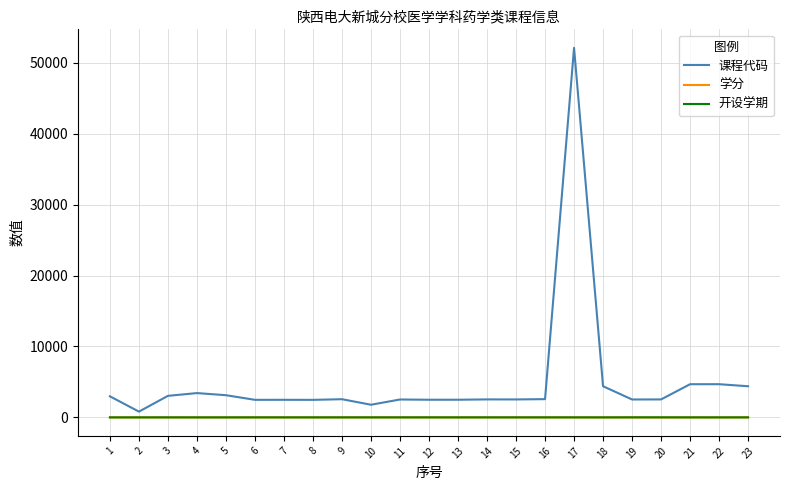

True or false: 开设学期 and 课程代码 intersect in this chart.

False